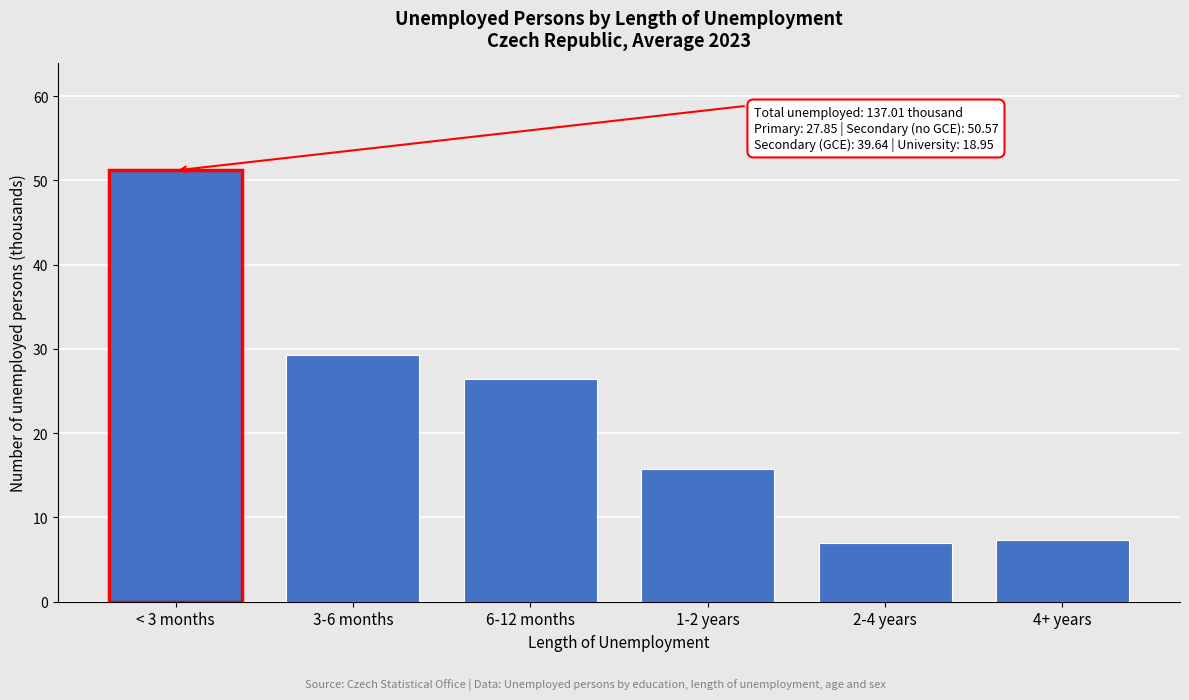

Reading left to right, list all the values displayed in this chart.

51.2	29.3	26.5	15.8	6.9	7.4